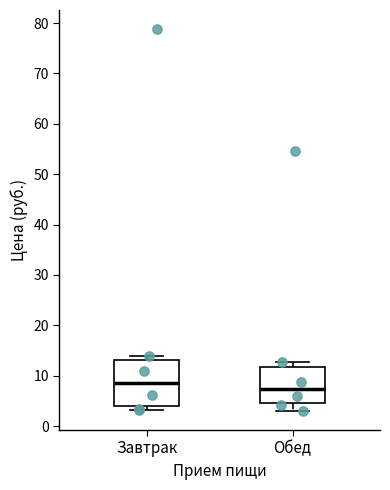

Reading left to right, transcribe this box plot: for each box, give where its median line is, the range the box spans, and where its two whiskers end, as read against the y-axis. The values are not printed on the chart, so give them approximately, as read against the axis.

Завтрак: median 9, box 4 to 13, whiskers 3 to 14
Обед: median 7, box 5 to 12, whiskers 3 to 13